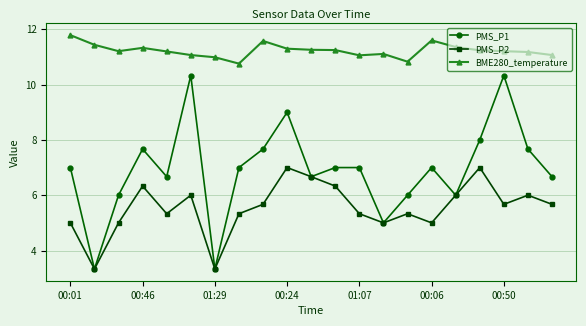

Does the chart display data point markers on the line(s)?

Yes